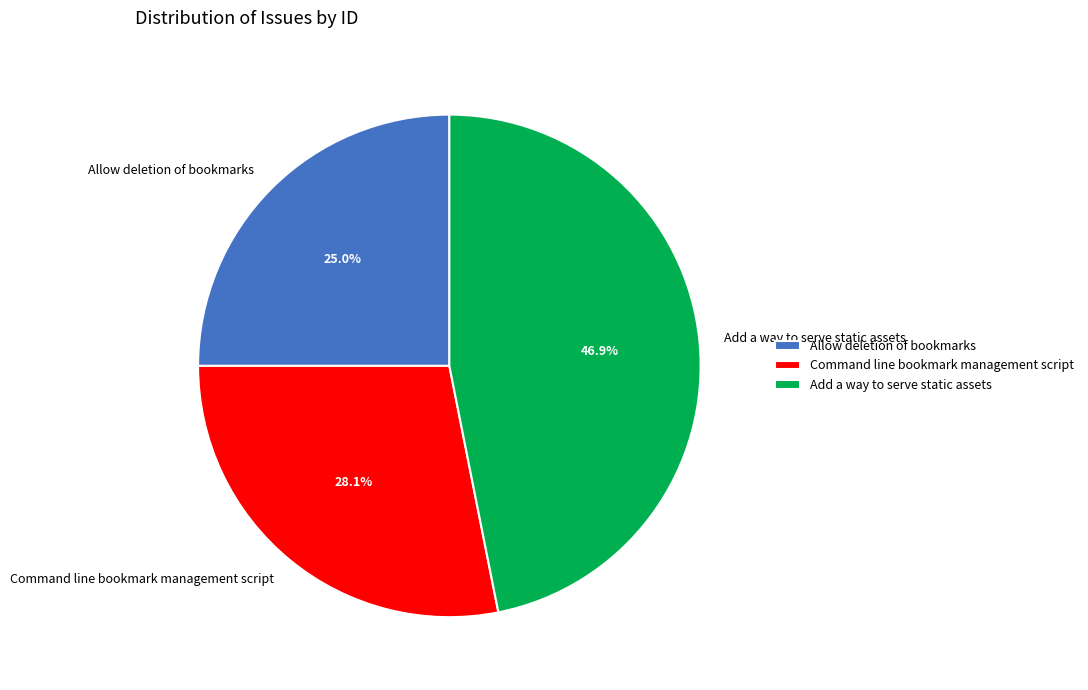

Rank the categories by value from lowest to highest.

Allow deletion of bookmarks, Command line bookmark management script, Add a way to serve static assets